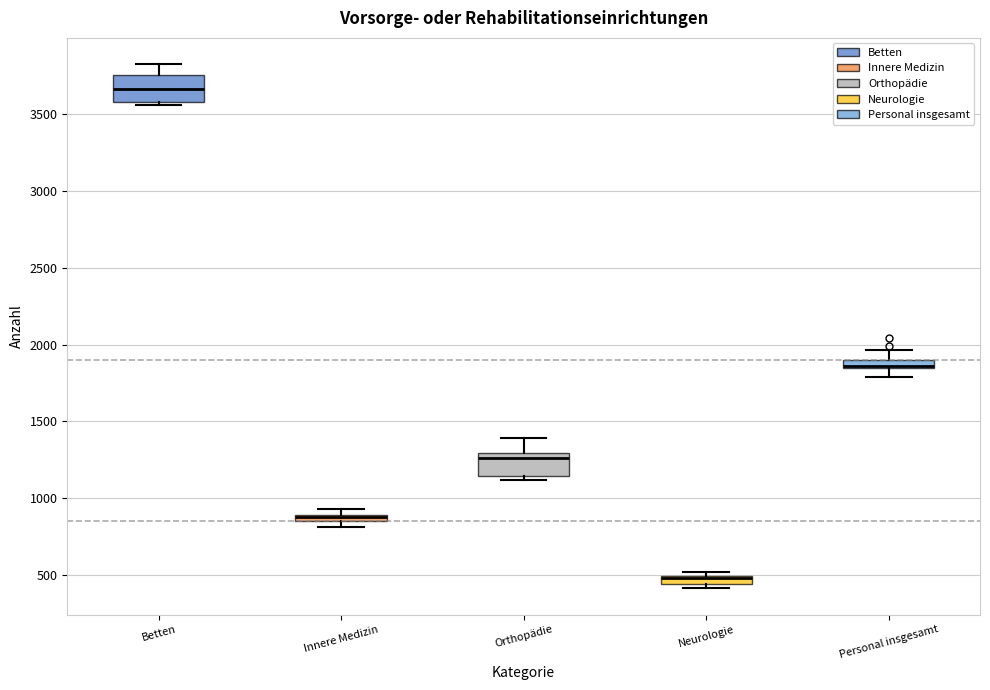

Where is the lower edge of the box for Orthopädie on the y-axis? The values are not printed on the chart, so give them approximately, as read against the axis.

1150